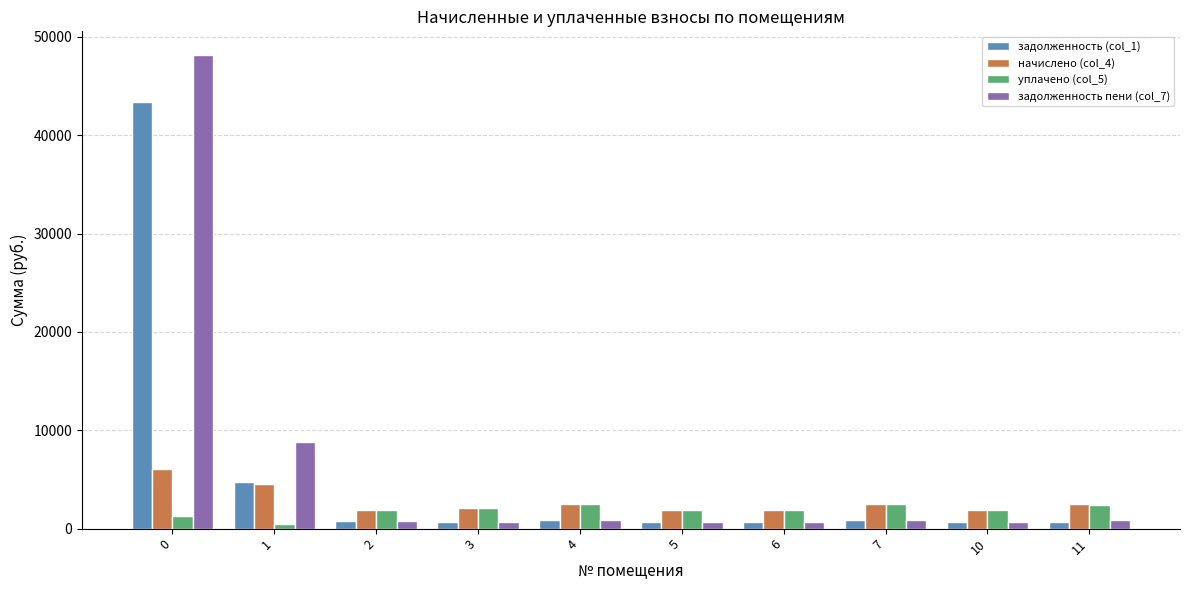

List the series in order of their peak value, highest first.

задолженность пени (col_7), задолженность (col_1), начислено (col_4), уплачено (col_5)